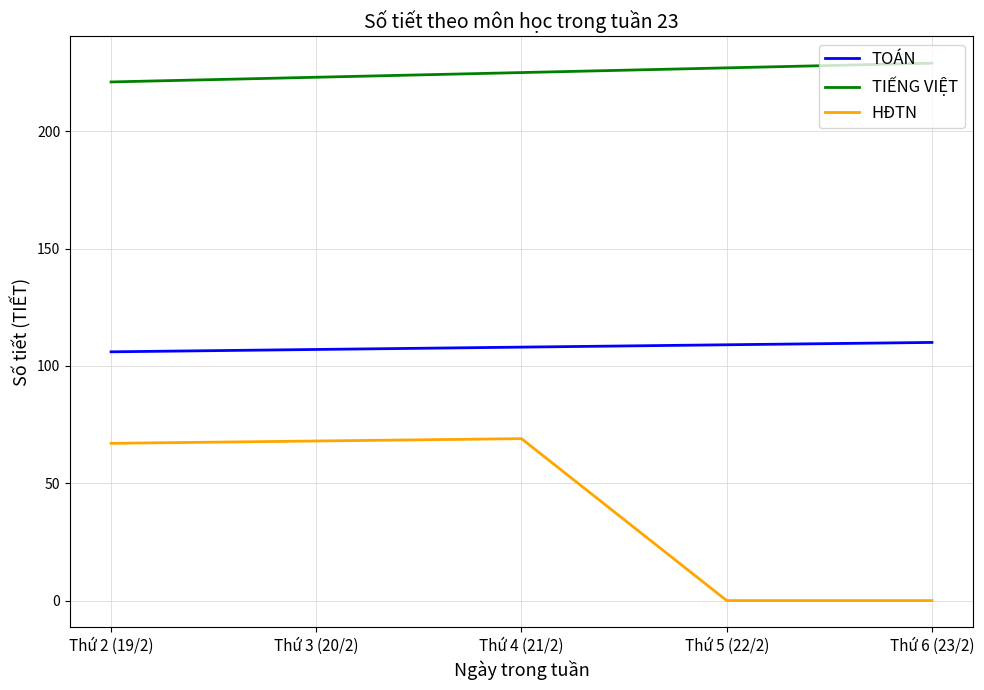

How many lines are shown in the chart?

3